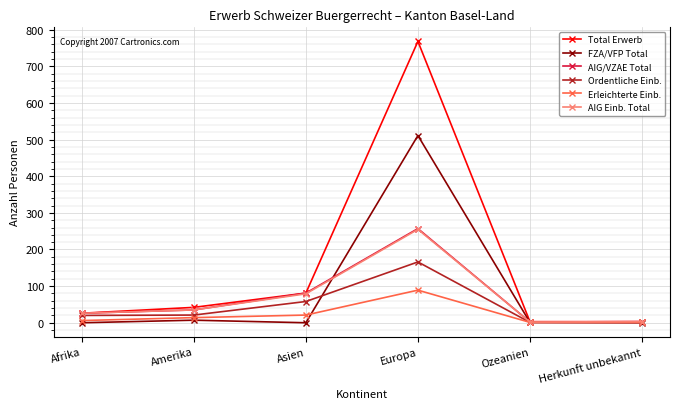

At which category is the sum across all series the highest?

Europa